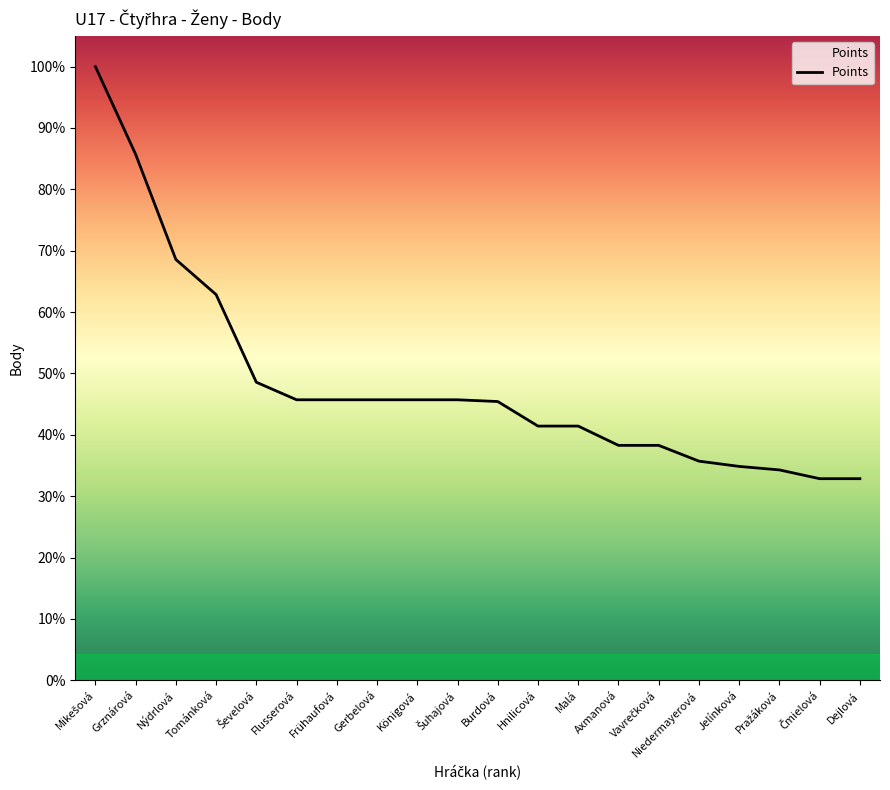

List the labels in order of value, smallest first.

Čmielová, Dejlová, Pražáková, Jelínková, Niedermayerová, Axmanová, Vavrečková, Hnilicová, Malá, Burdová, Flusserová, Frühaufová, Gerbelová, Königová, Šuhajová, Ševelová, Tománková, Nýdrlová, Grznárová, Mikešová